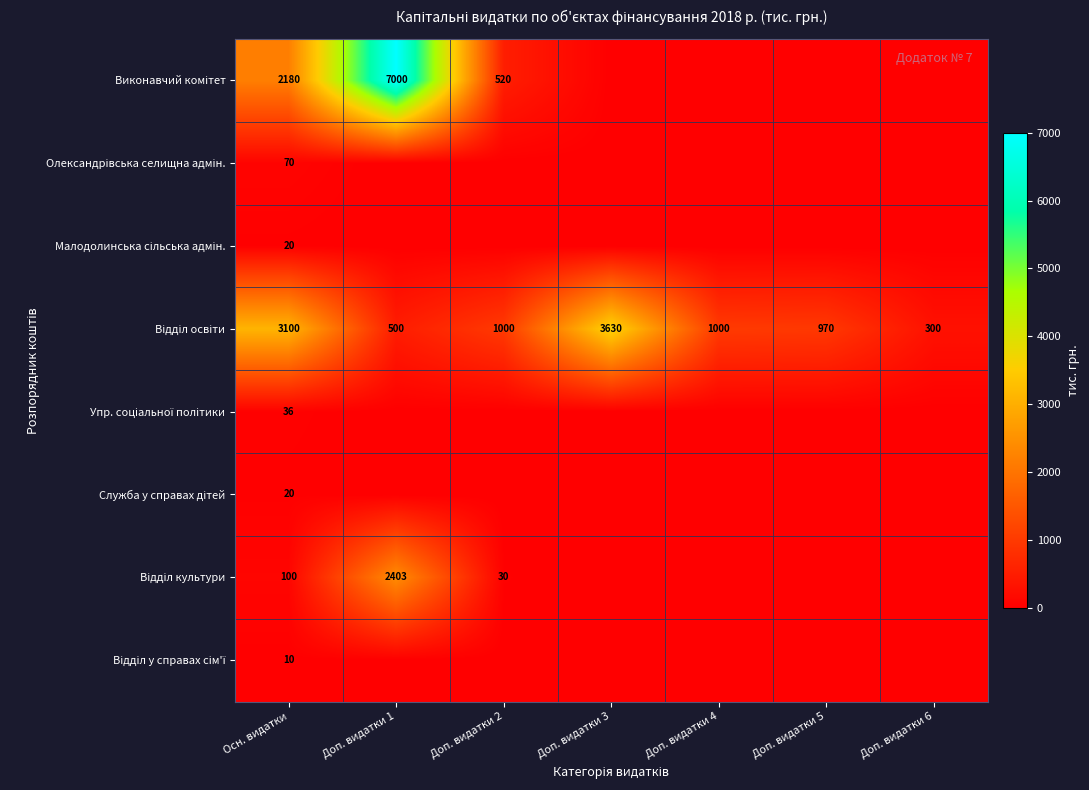

What is the difference between the highest and lowest values at Осн. видатки?

3090